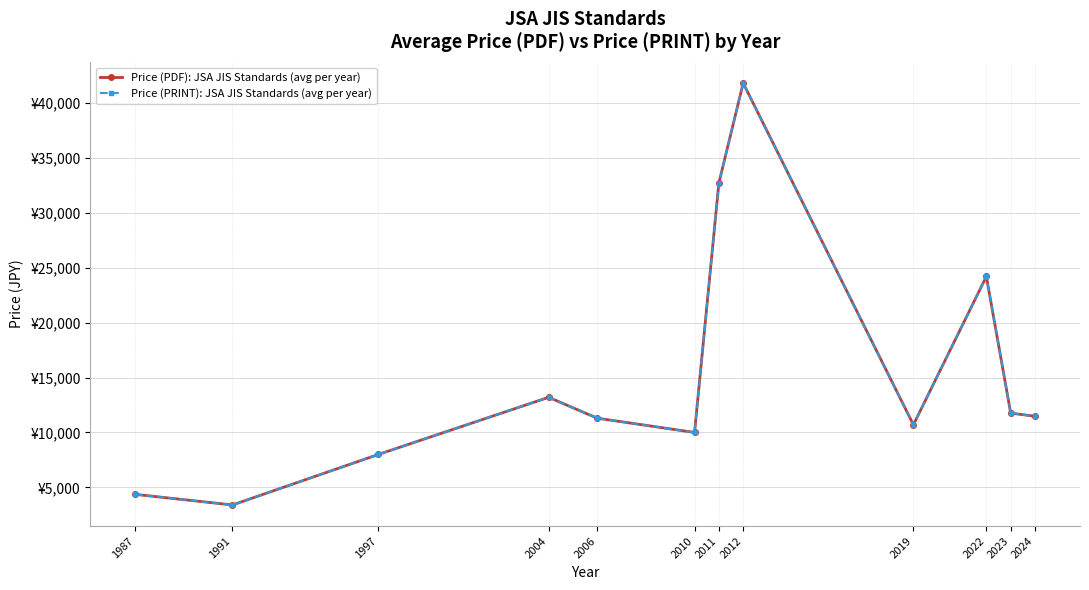

Where does the Price (PRINT): JSA JIS Standards (avg per year) series first go above 11475?

2004